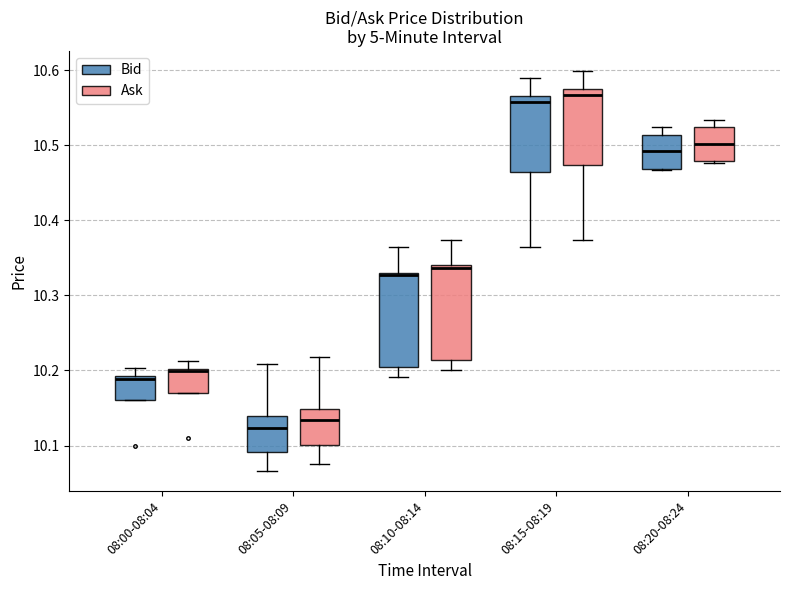

Where does the lower whisker of the box for 08:10-08:14 (Bid) end on the y-axis? The values are not printed on the chart, so give them approximately, as read against the axis.

10.19